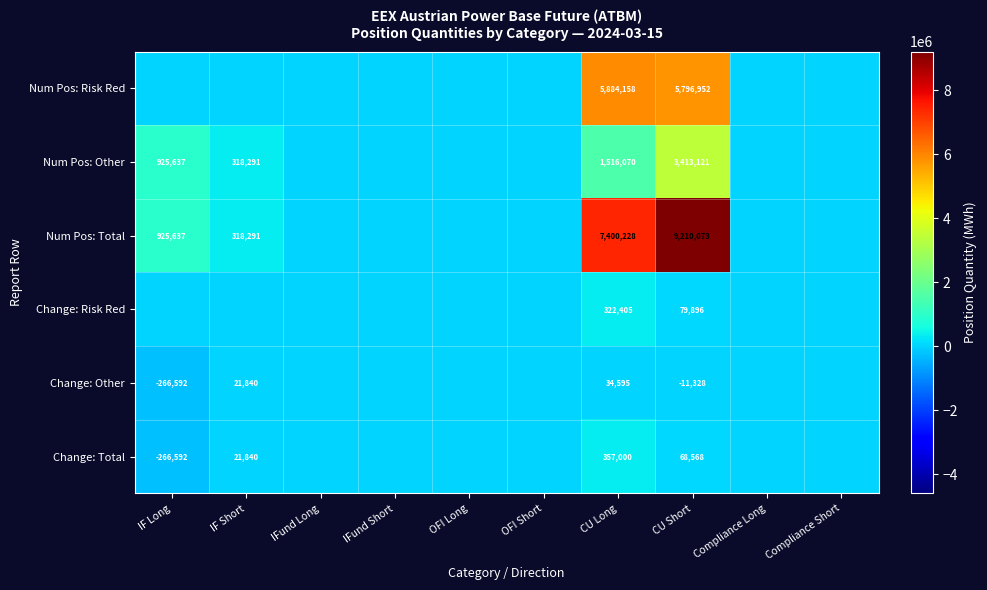

What is the greatest value displayed?

9210073